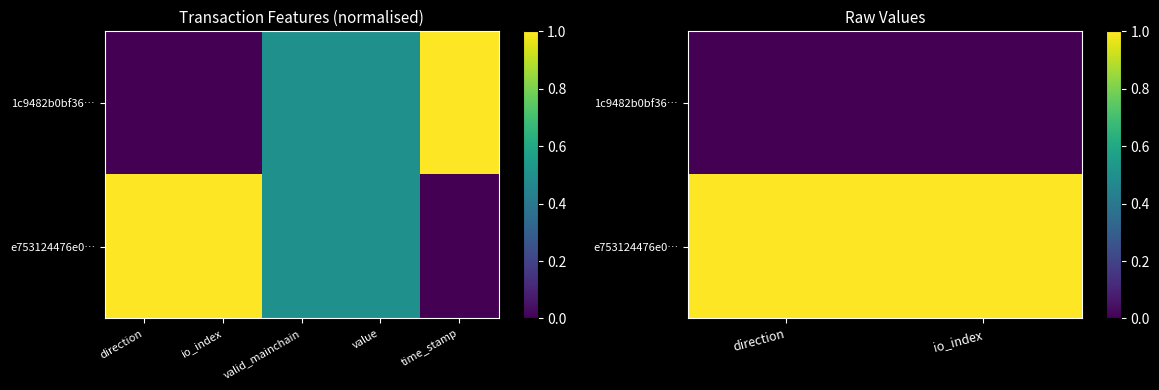

Which series has the largest total across all categories?

e753124476e0…